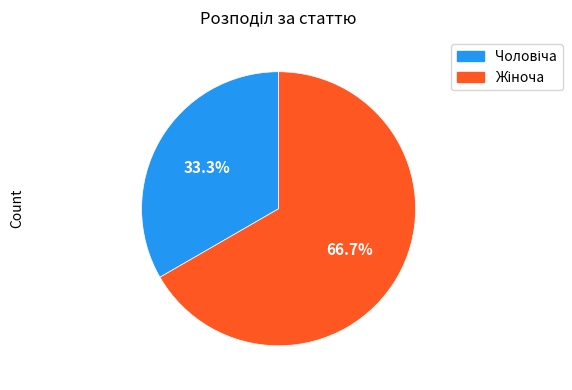

Is there any slice that represents more than half of the pie?

Yes